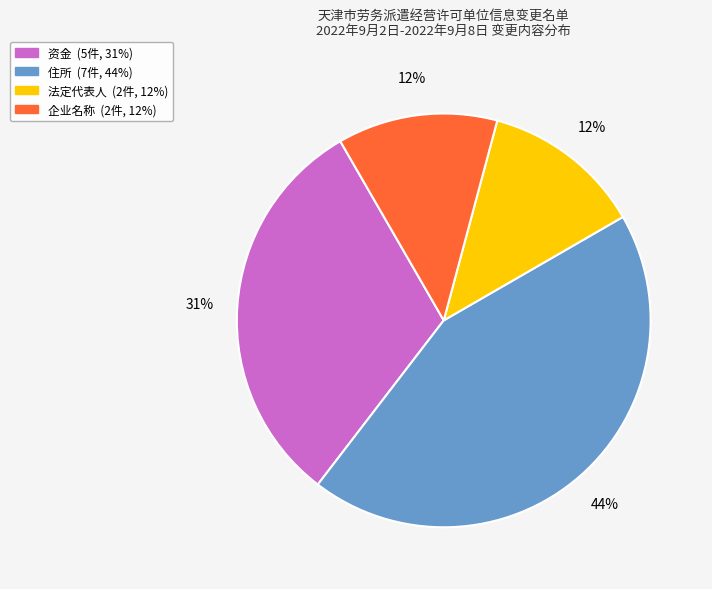

Does any single category account for the majority?

No